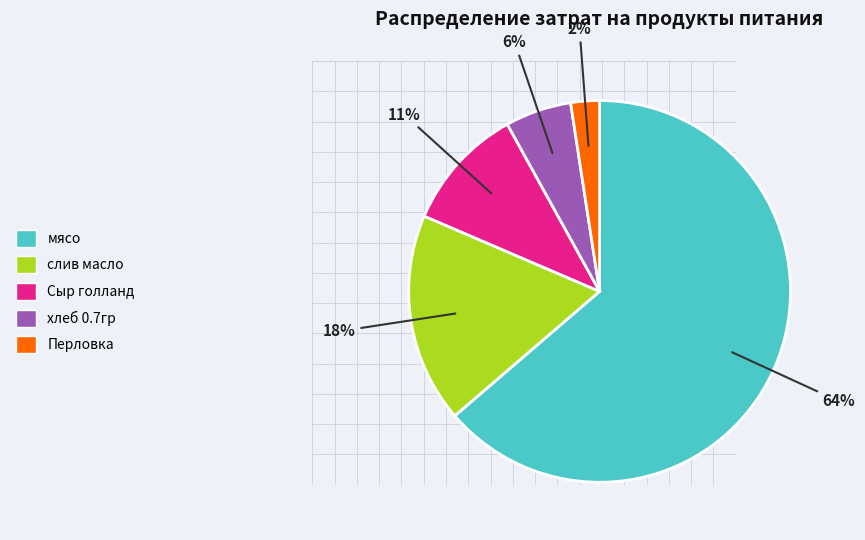

To the nearest percent, what is the difference between the largest and smallest slice percentages?

61%